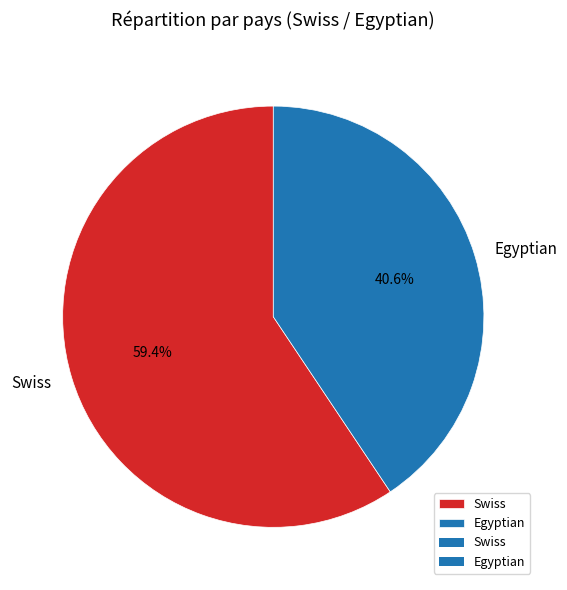

Which has a higher value, Egyptian or Swiss?

Swiss